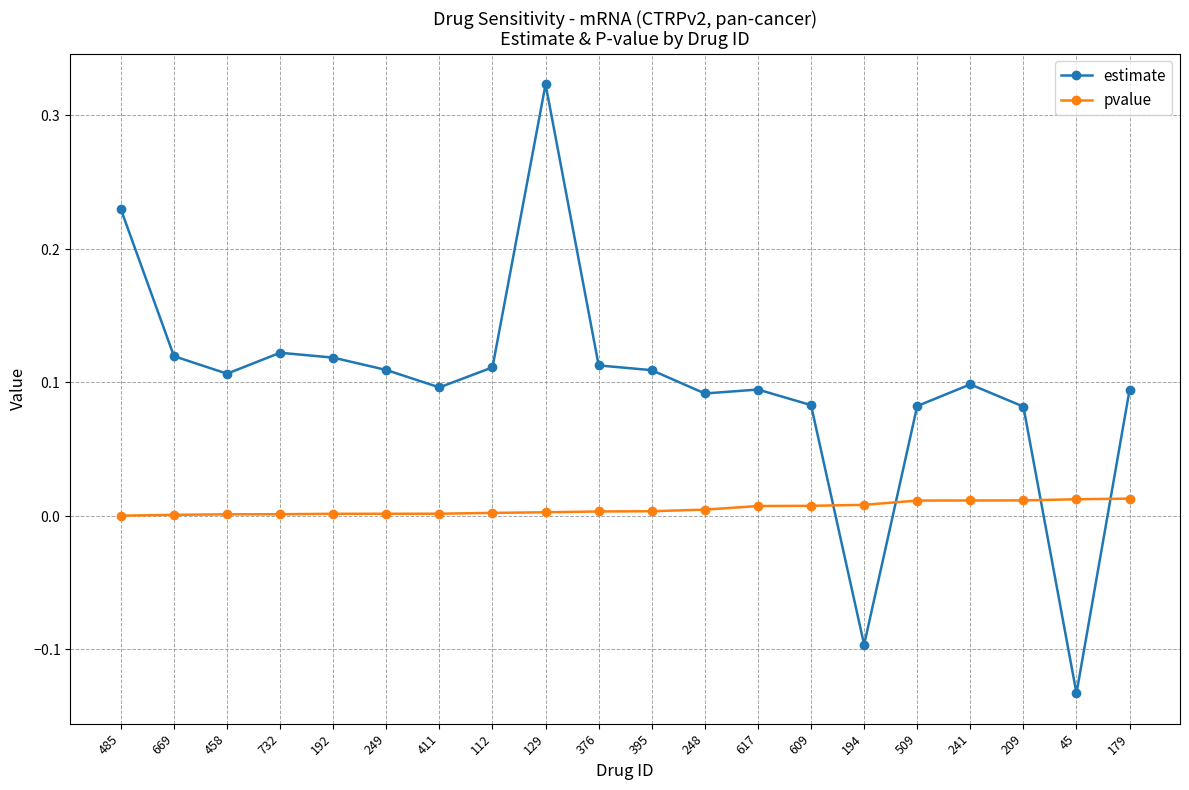

Reading left to right, transcribe all the data shown in this chart.

estimate: 485=0.2	669=0.1	458=0.1	732=0.1	192=0.1	249=0.1	411=0.1	112=0.1	129=0.3	376=0.1	395=0.1	248=0.1	617=0.1	609=0.1	194=-0.1	509=0.1	241=0.1	209=0.1	45=-0.1	179=0.1
pvalue: 485=0.0	669=0.0	458=0.0	732=0.0	192=0.0	249=0.0	411=0.0	112=0.0	129=0.0	376=0.0	395=0.0	248=0.0	617=0.0	609=0.0	194=0.0	509=0.0	241=0.0	209=0.0	45=0.0	179=0.0